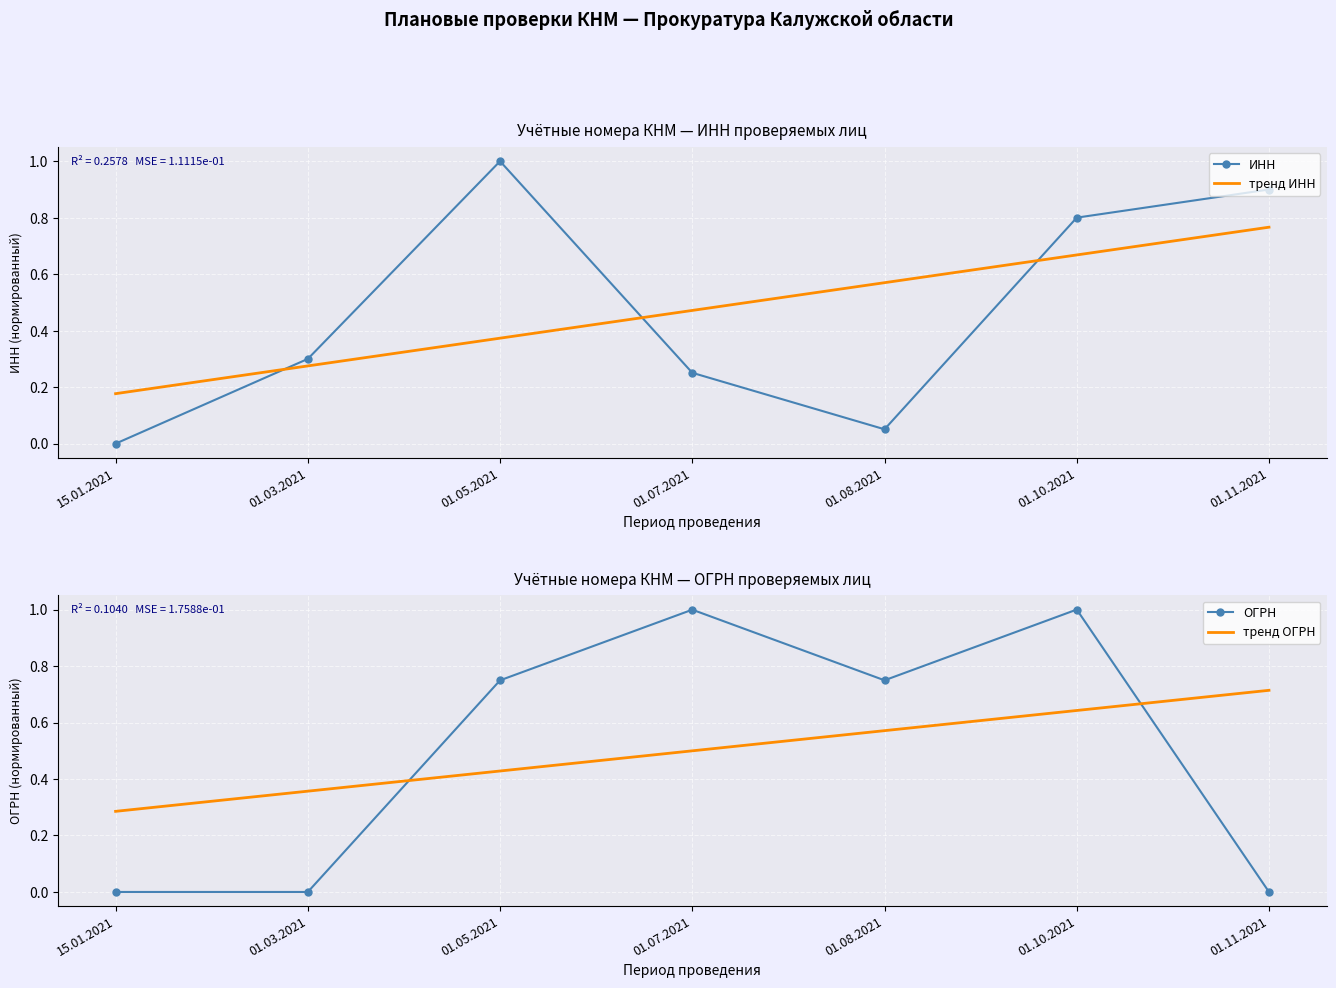

What is the difference between the maximum and minimum values in the тренд ОГРН series?

0.4